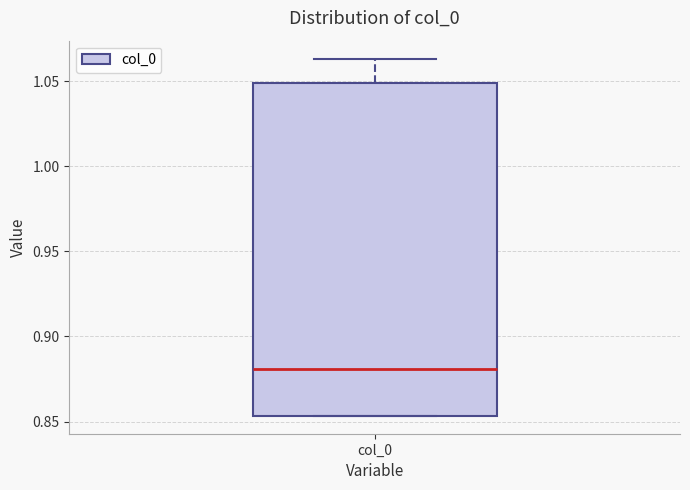

Transcribe this box plot: give where the median line is, the range the box spans, and where the two whiskers end, as read against the y-axis. The values are not printed on the chart, so give them approximately, as read against the axis.

median 0.880, box 0.855 to 1.050, whiskers 0.855 to 1.065